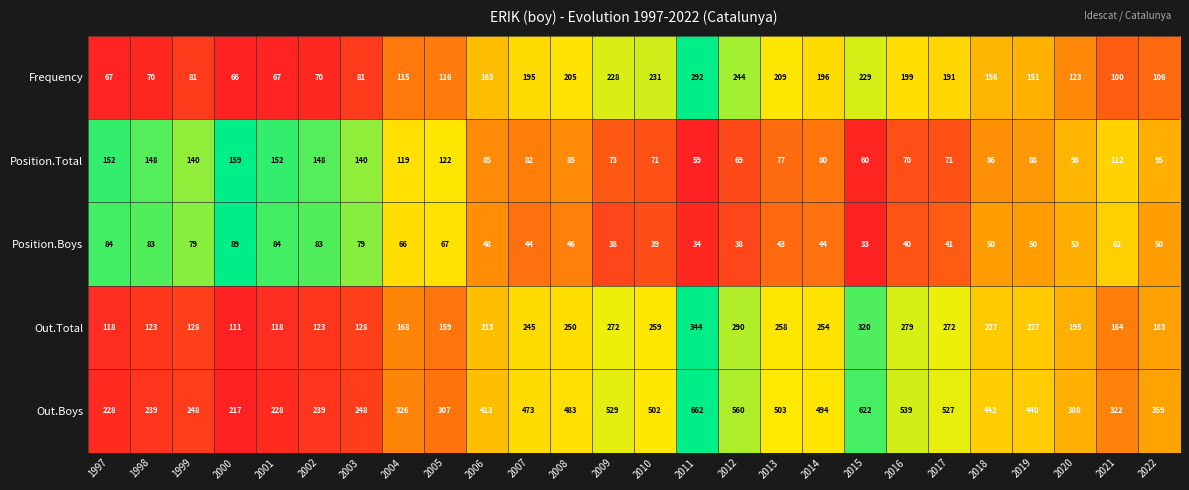

True or false: Out.Boys has a value of 322 at 2007.

False